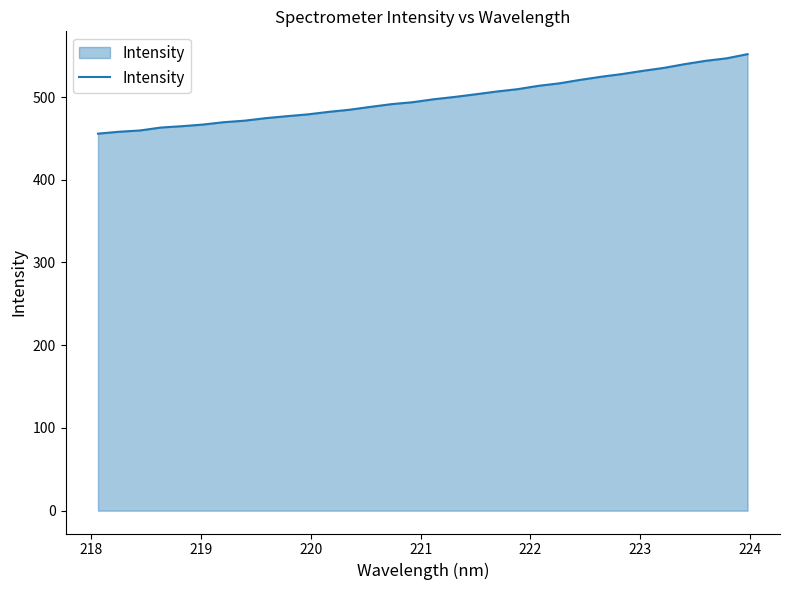

What is the difference between the maximum and minimum values?

96.1